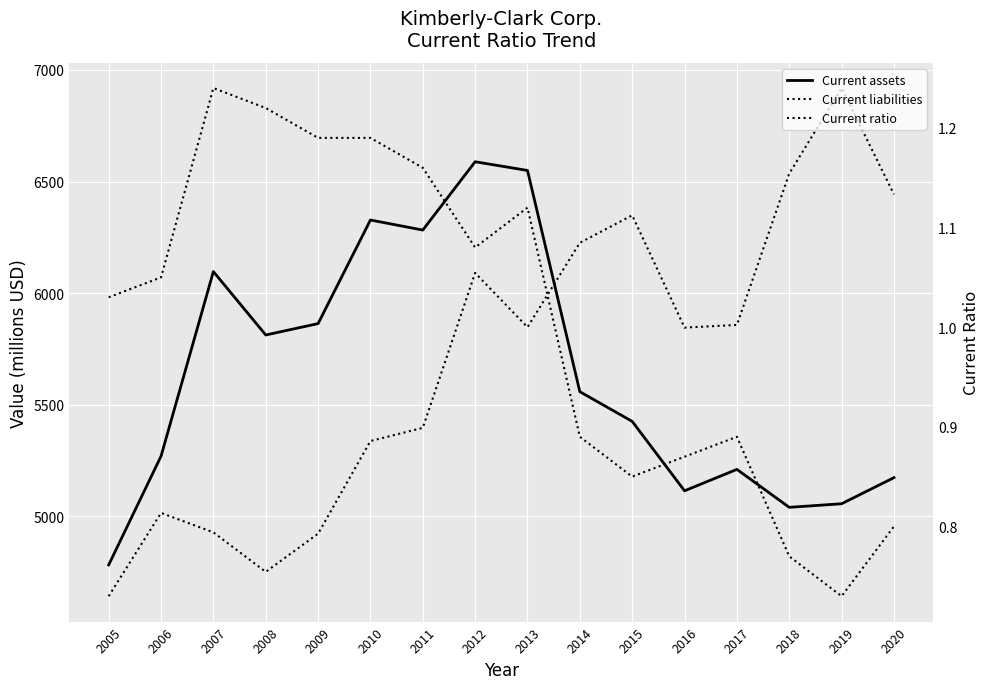

How many values in the Current liabilities series are below 5848?

8